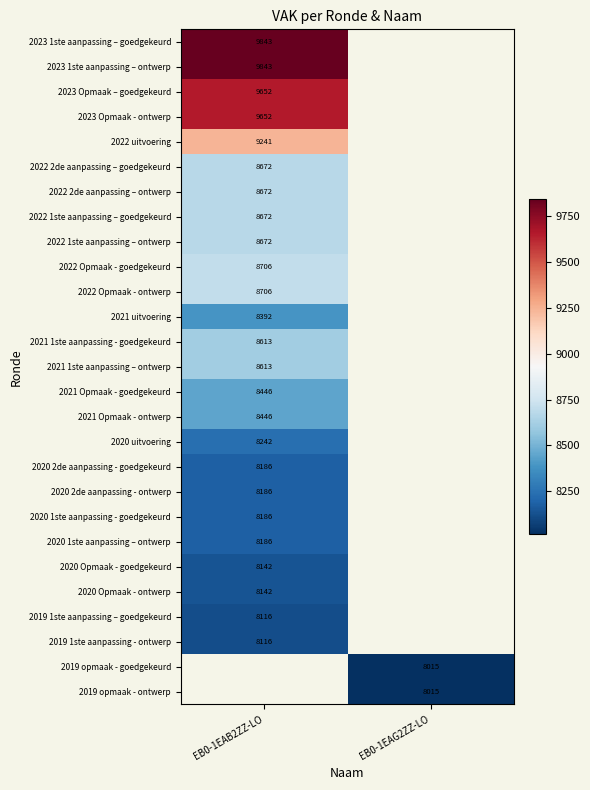

True or false: 2023 1ste aanpassing – ontwerp has a value of 9843 at EB0-1EAB2ZZ-LO.

True